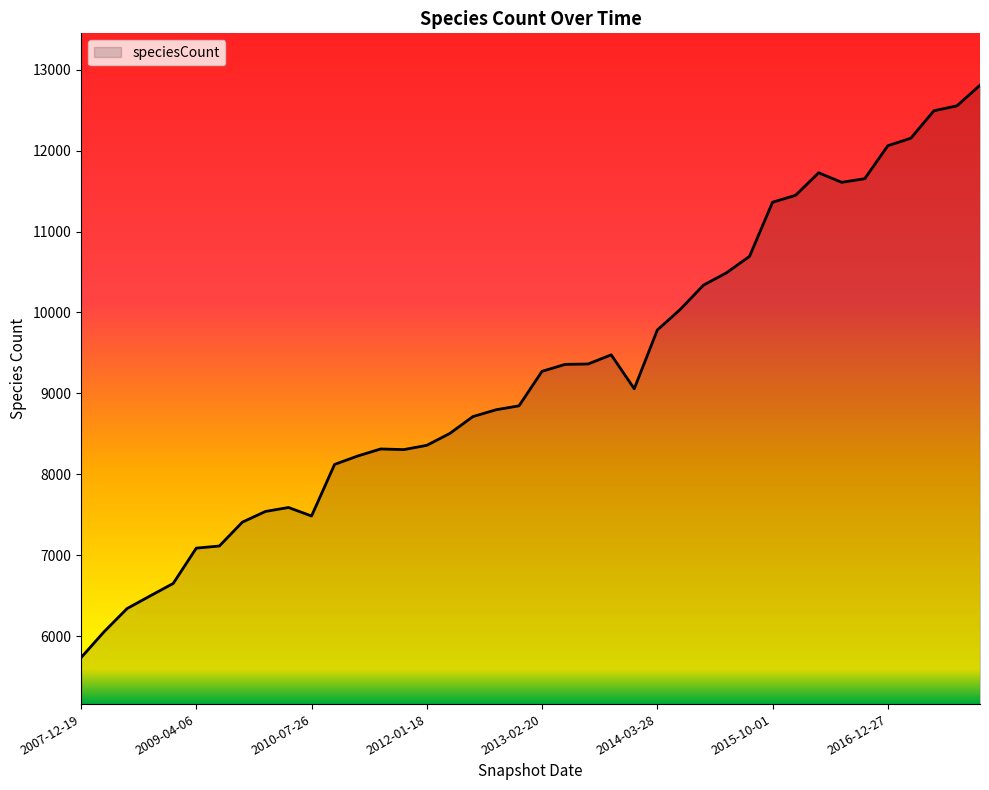

What is the difference between the maximum and minimum values?

7072